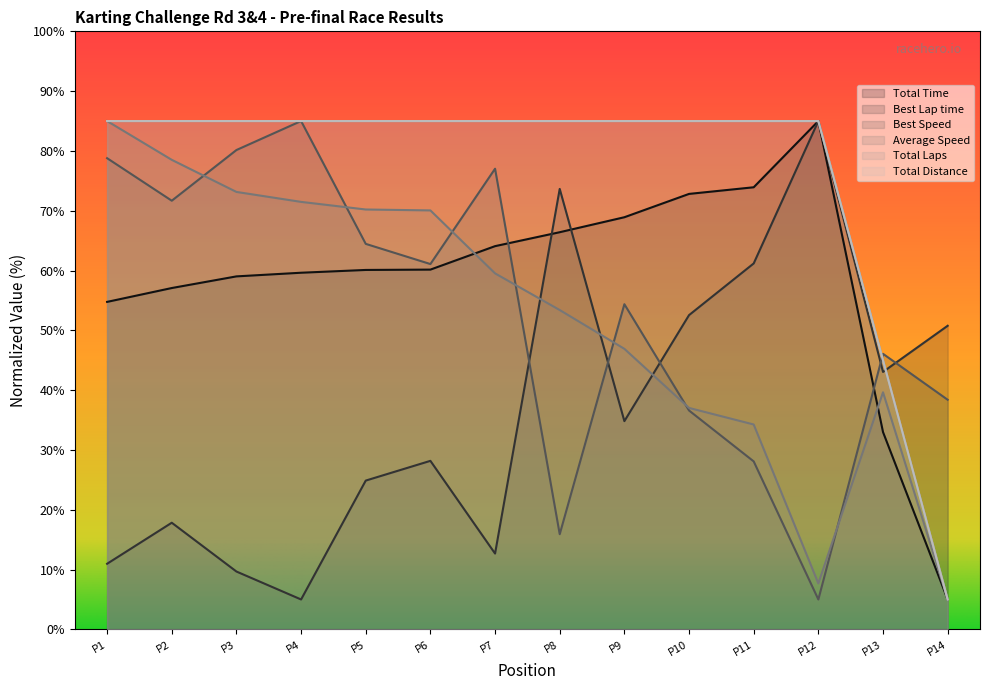

Reading left to right, extract all data points from this chart.

Total Time: 54.8	57.1	59.0	59.6	60.1	60.2	64.1	66.4	68.9	72.8	73.9	85.0	33.0	5.0
Best Lap time: 11.0	17.8	9.7	5.0	24.9	28.2	12.7	73.7	34.8	52.5	61.2	85.0	43.1	50.8
Best Speed: 78.8	71.7	80.2	85.0	64.5	61.1	77.0	15.9	54.4	36.6	28.1	5.0	46.1	38.4
Average Speed: 85.0	78.5	73.1	71.5	70.2	70.1	59.5	53.4	46.9	37.0	34.3	7.7	39.6	5.0
Total Laps: 85.0	85.0	85.0	85.0	85.0	85.0	85.0	85.0	85.0	85.0	85.0	85.0	45.0	5.0
Total Distance: 85.0	85.0	85.0	85.0	85.0	85.0	85.0	85.0	85.0	85.0	85.0	85.0	45.0	5.0